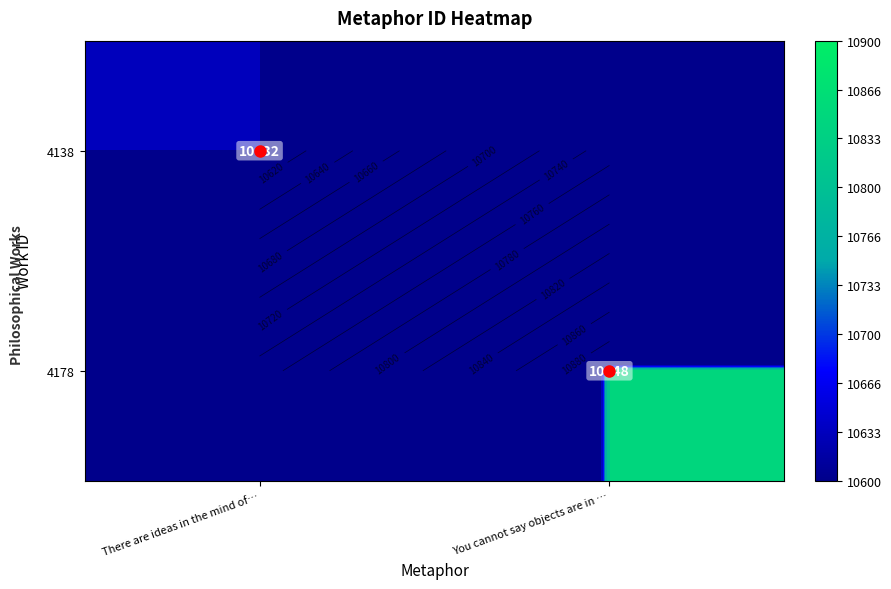

Which category has the highest value across all series?

You cannot say objects are in …